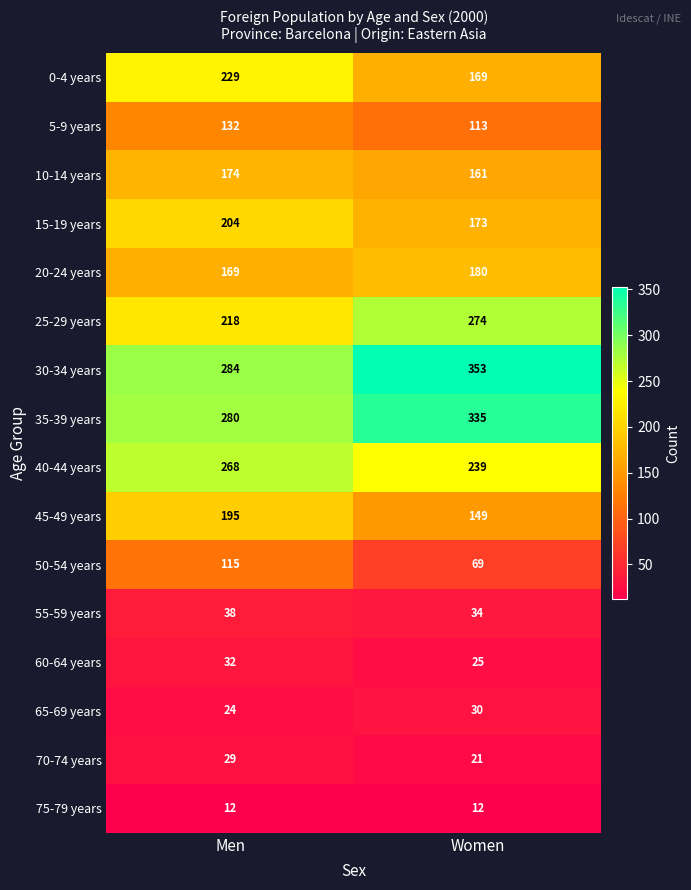

At which category does the chart reach its peak across all series?

Women